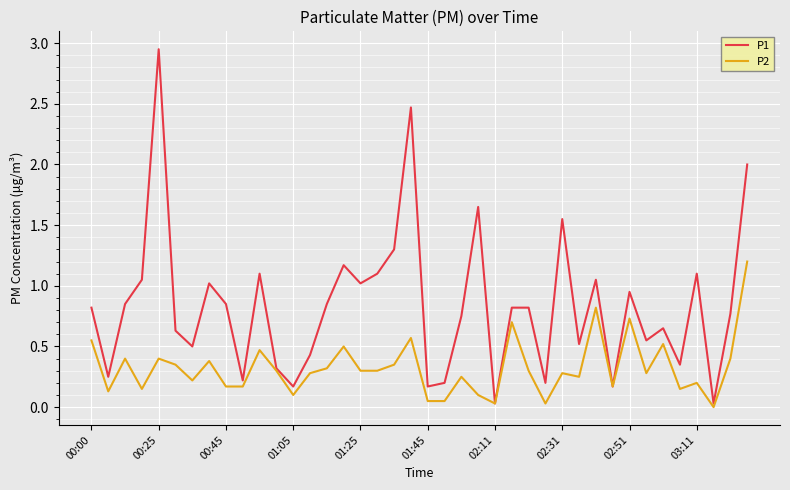

Does the chart display data point markers on the line(s)?

No